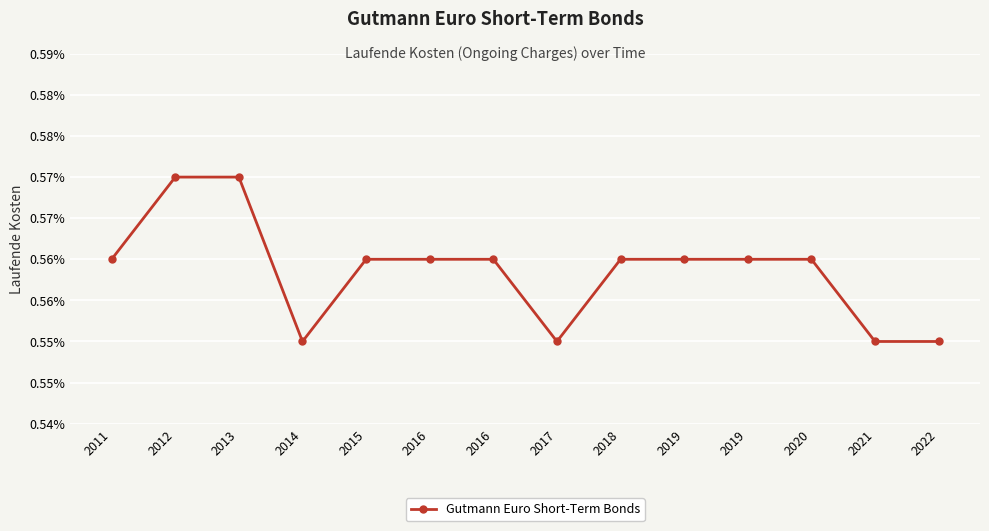

Does the chart have visible grid lines?

Yes